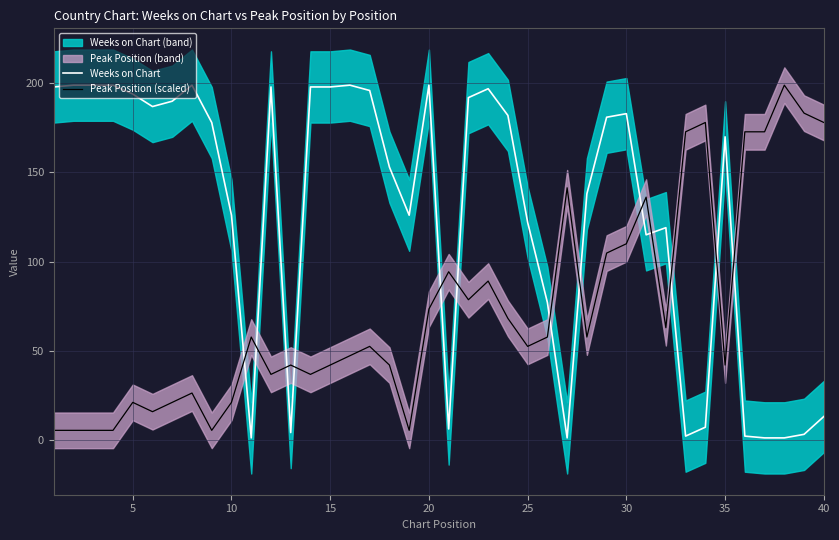

What is the highest value of the Weeks on Chart series?

199.0